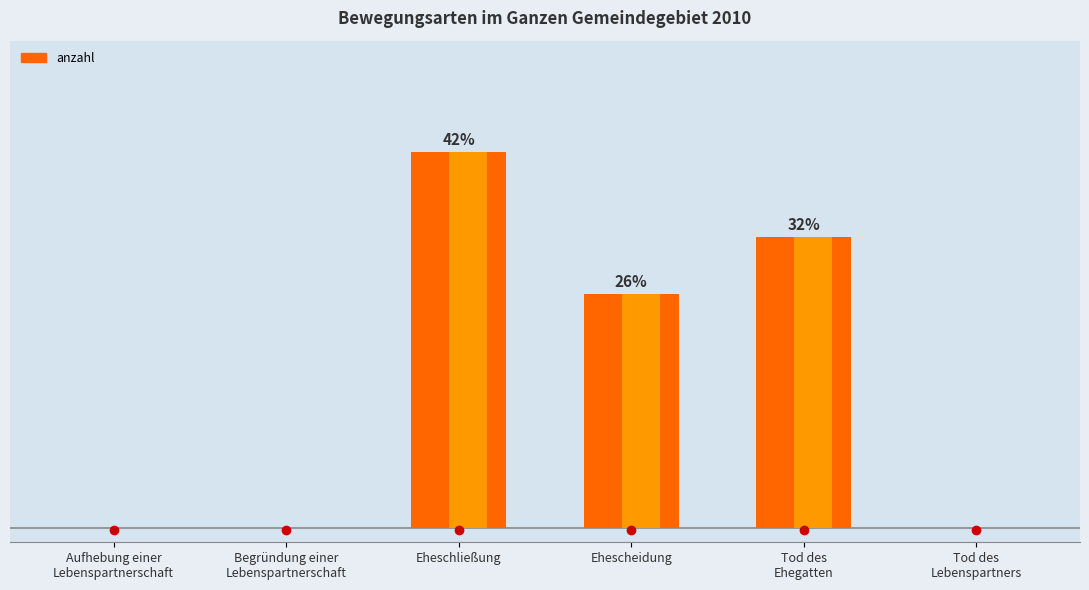

What position from the left is Begründung einer
Lebenspartnerschaft?

2